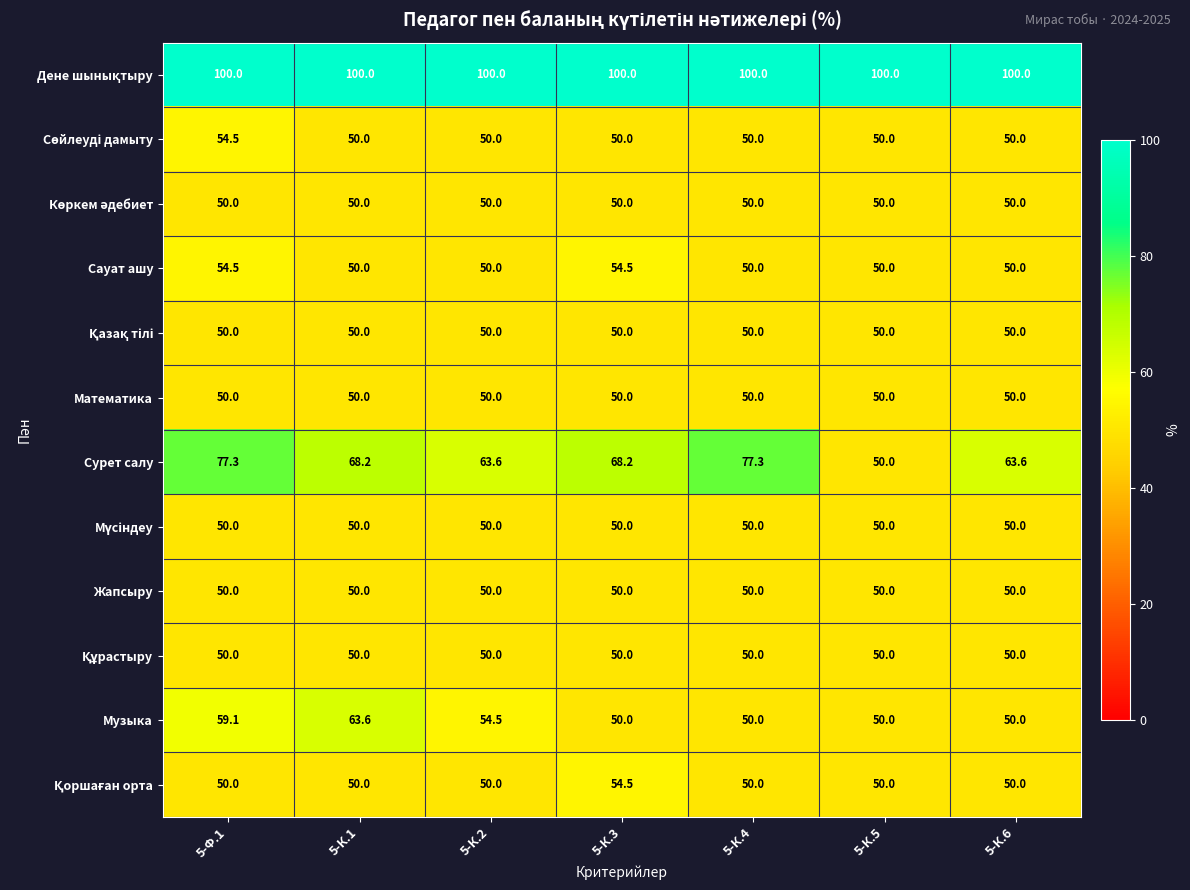

True or false: Сауат ашу has a value of 25.8 at 5-К.4.

False